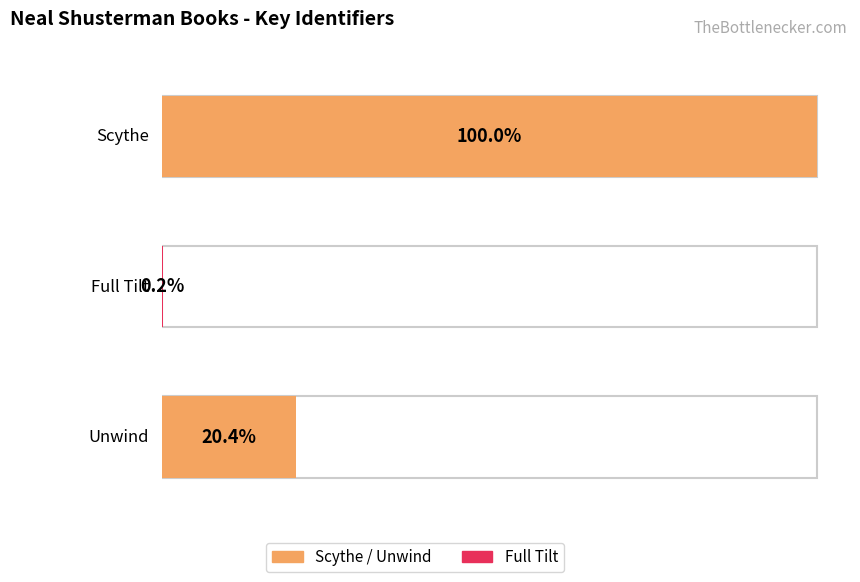

How many values are below 34293211?

1